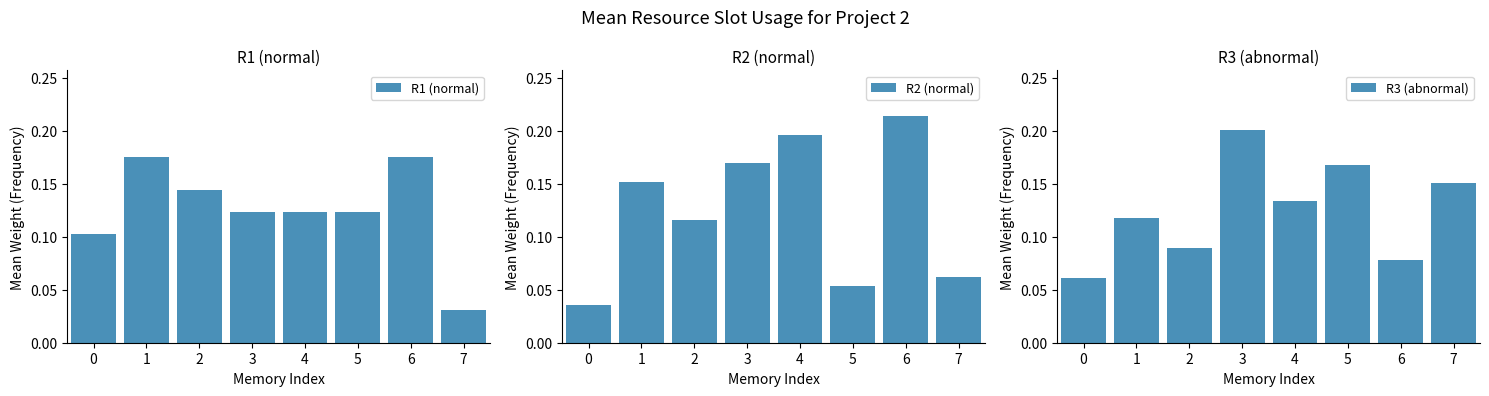

Is it true that R1 (normal) equals 0.2 at 1?

True